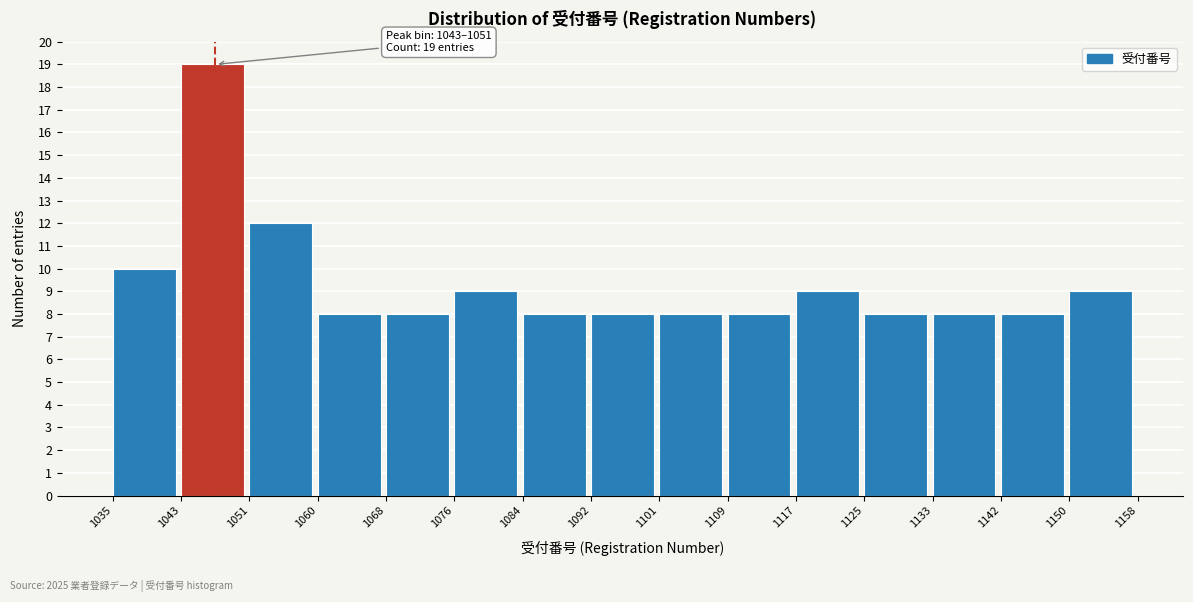

Over which range of the x-axis is the bar tallest?

1043 to 1051